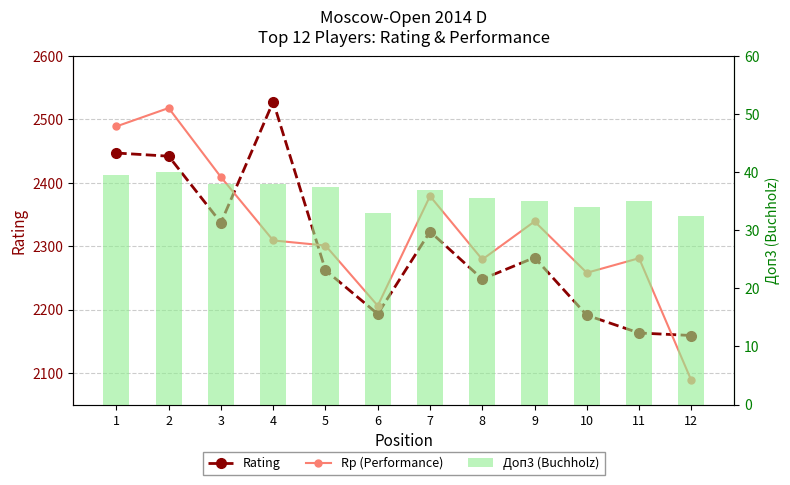

Rank the categories by Rp (Performance) value from lowest to highest.

12, 6, 10, 8, 11, 5, 4, 9, 7, 3, 1, 2